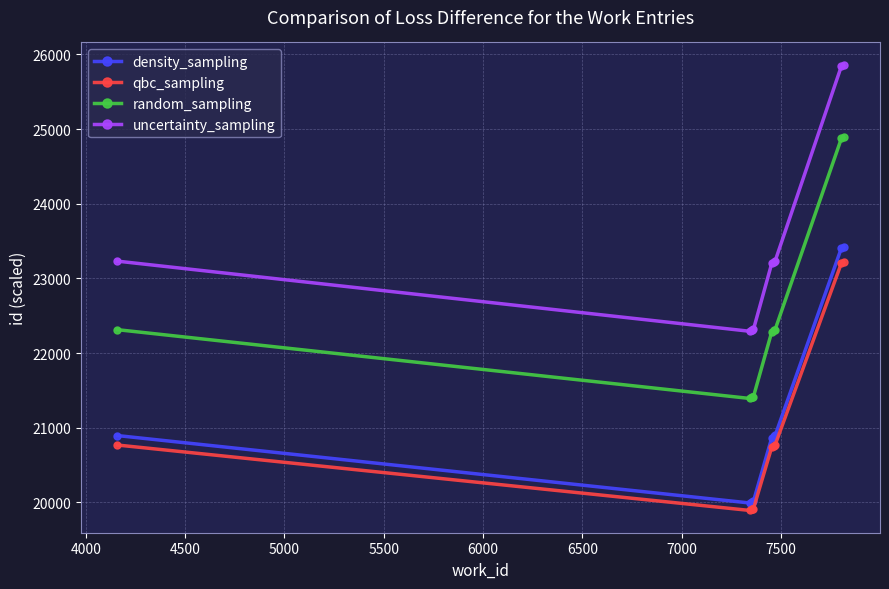

What is the value of the uncertainty_sampling point at the 3rd from the left?

22306.2